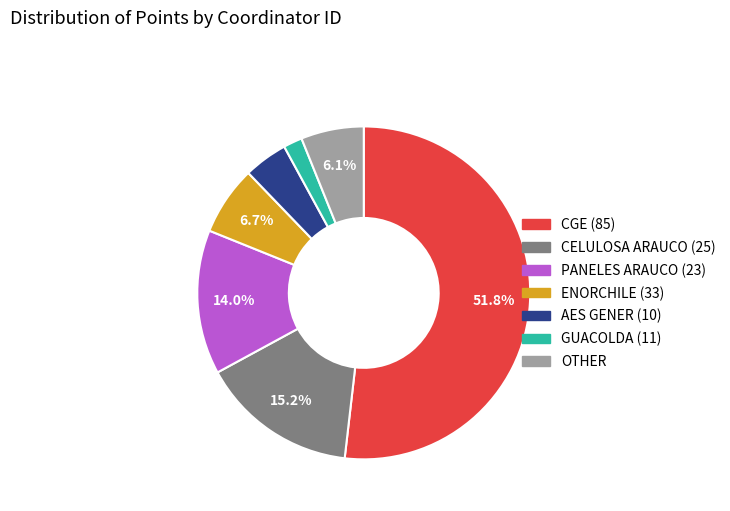

Does OTHER represent more than half of the total?

No